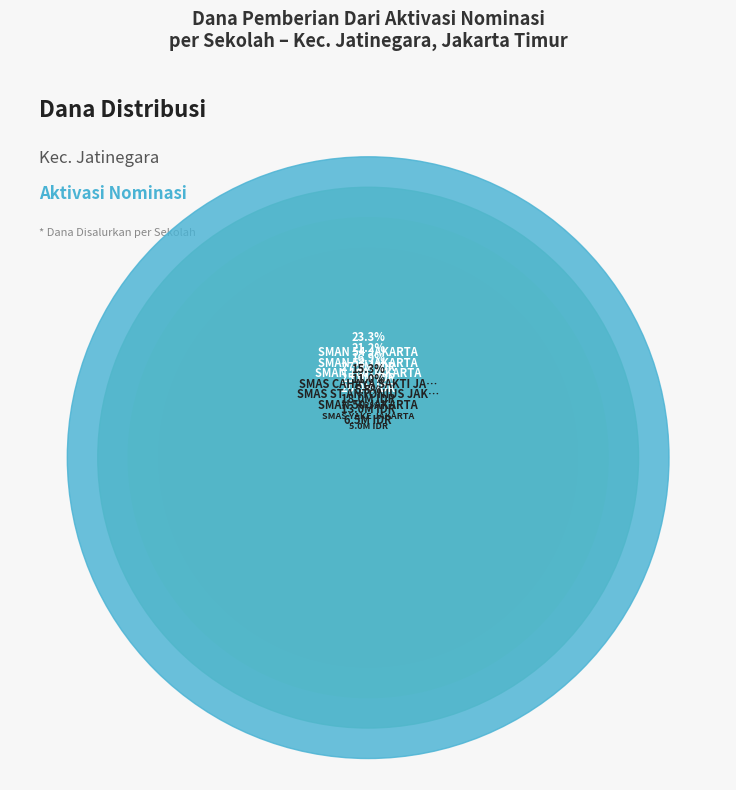

Rank the categories by value from highest to lowest.

SMAN 54 JAKARTA, SMAN 53 JAKARTA, SMAN 100 JAKARTA, SMAS CAHAYA SAKTI JAKARTA, SMAS ST ANTONIUS JAKARTA, SMAN 50 JAKARTA, SMAS YAKE JAKARTA, SMA 1 Cawang Baru, SMAS DEWI SARTIKA YBW JAKARTA, PKBM FIZAR, PKBM PEMUDA CREATIVE PRIMA, SLB B C KARYA GUNA, SLB NEGERI 7 JAKARTA, SMAS KRISTEN BERKAT JAKARTA